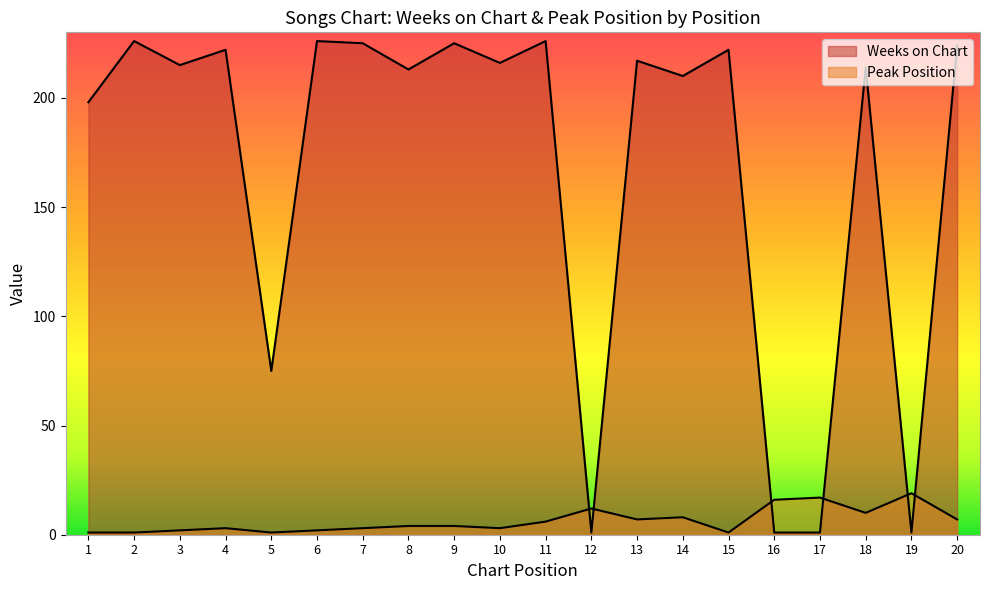

Which series has the widest spread of values?

Weeks on Chart